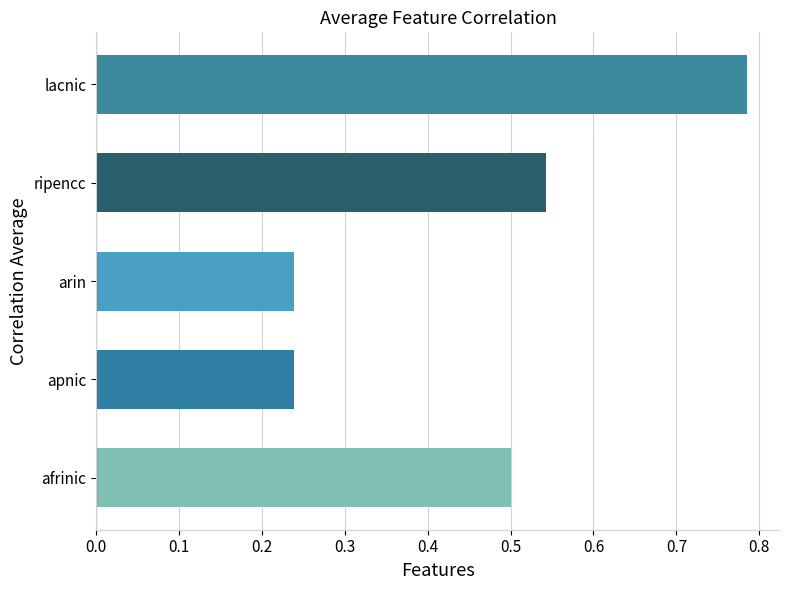

What is the sum of all values?

2.3